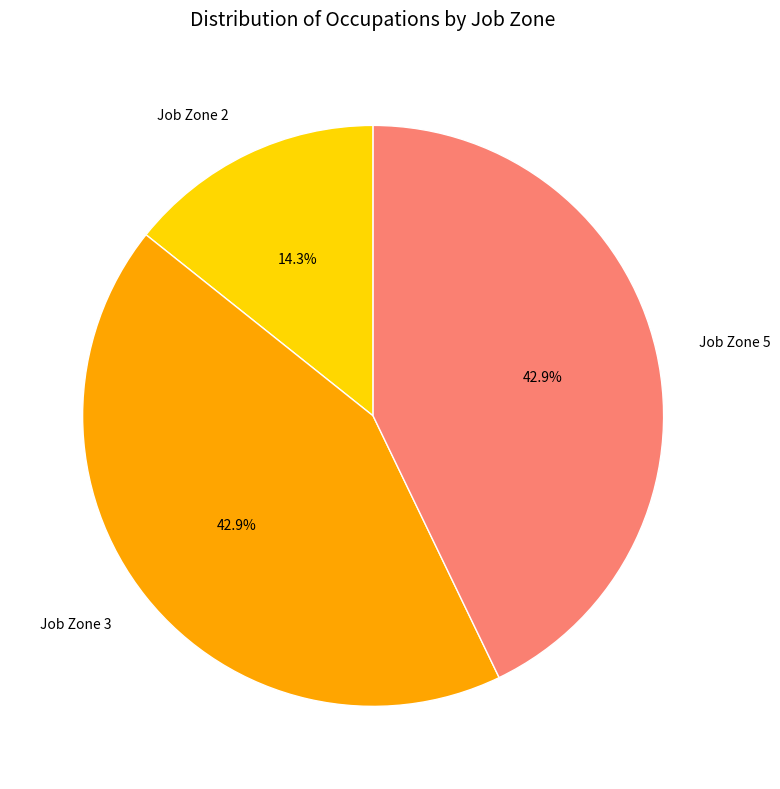

Is Job Zone 5 the majority of the pie?

No